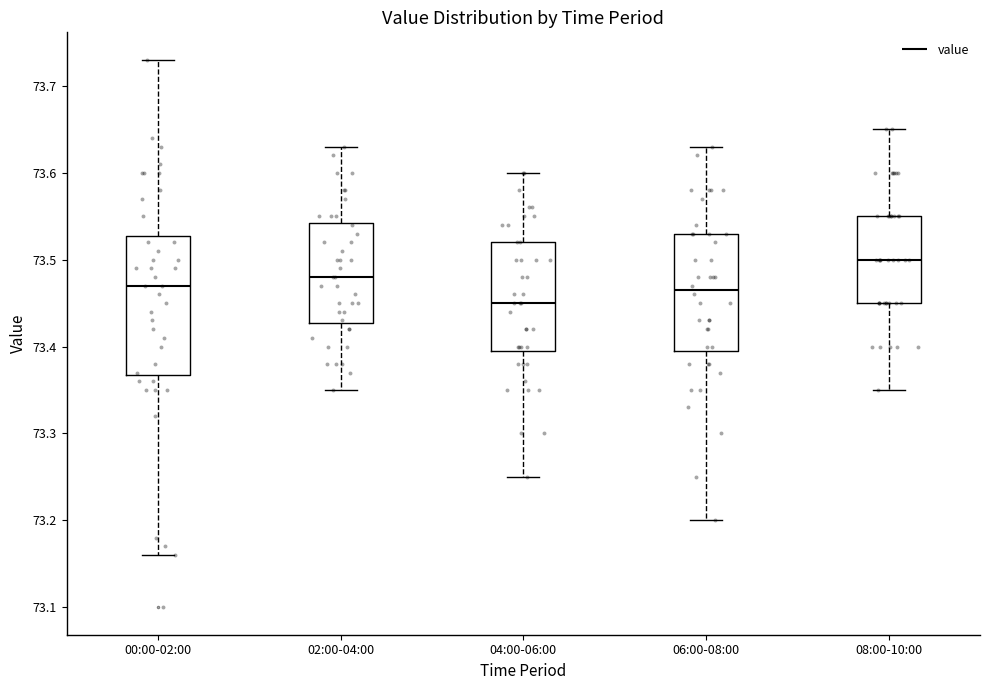

Reading left to right, transcribe this box plot: for each box, give where its median line is, the range the box spans, and where its two whiskers end, as read against the y-axis. The values are not printed on the chart, so give them approximately, as read against the axis.

00:00-02:00: median 73.47, box 73.37 to 73.53, whiskers 73.16 to 73.73
02:00-04:00: median 73.48, box 73.43 to 73.54, whiskers 73.35 to 73.63
04:00-06:00: median 73.45, box 73.40 to 73.52, whiskers 73.25 to 73.60
06:00-08:00: median 73.47, box 73.40 to 73.53, whiskers 73.20 to 73.63
08:00-10:00: median 73.50, box 73.45 to 73.55, whiskers 73.35 to 73.65